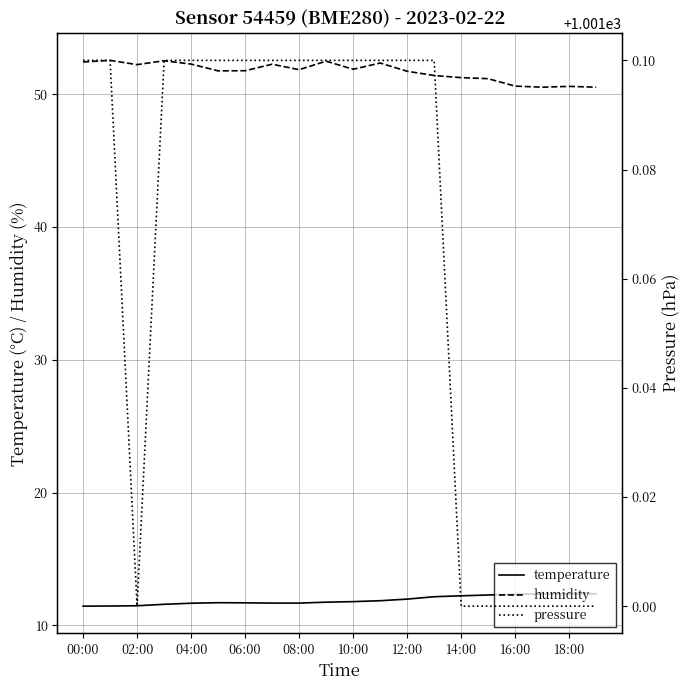

Is this an area chart (filled region under the line)?

No